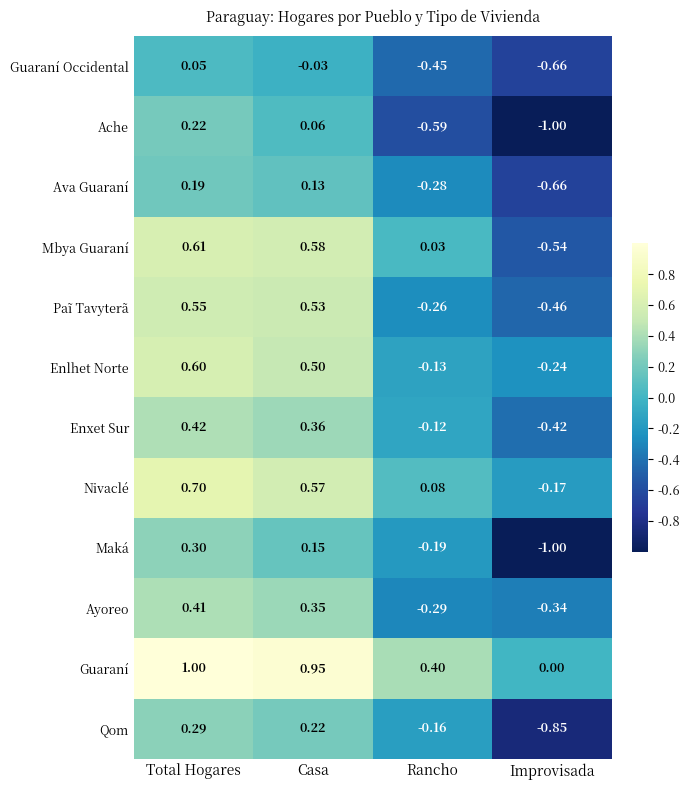

Which label corresponds to the largest value in the chart?

Total Hogares